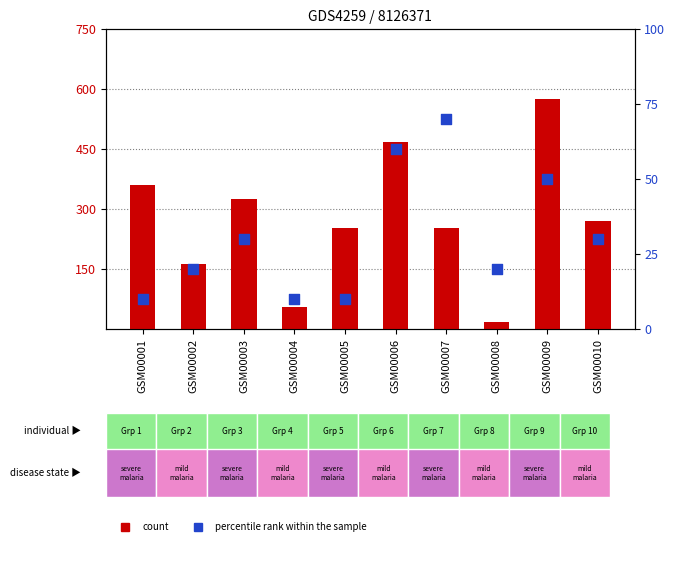

Which series reaches the maximum Y coordinate?

count